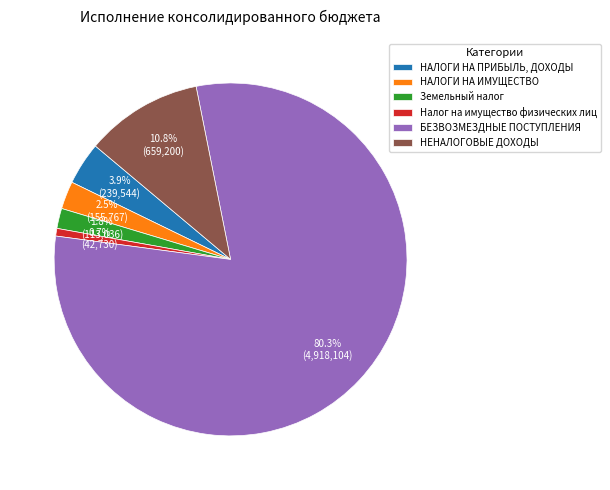

Rank the categories by value from lowest to highest.

Налог на имущество физических лиц, Земельный налог, НАЛОГИ НА ИМУЩЕСТВО, НАЛОГИ НА ПРИБЫЛЬ, ДОХОДЫ, НЕНАЛОГОВЫЕ ДОХОДЫ, БЕЗВОЗМЕЗДНЫЕ ПОСТУПЛЕНИЯ